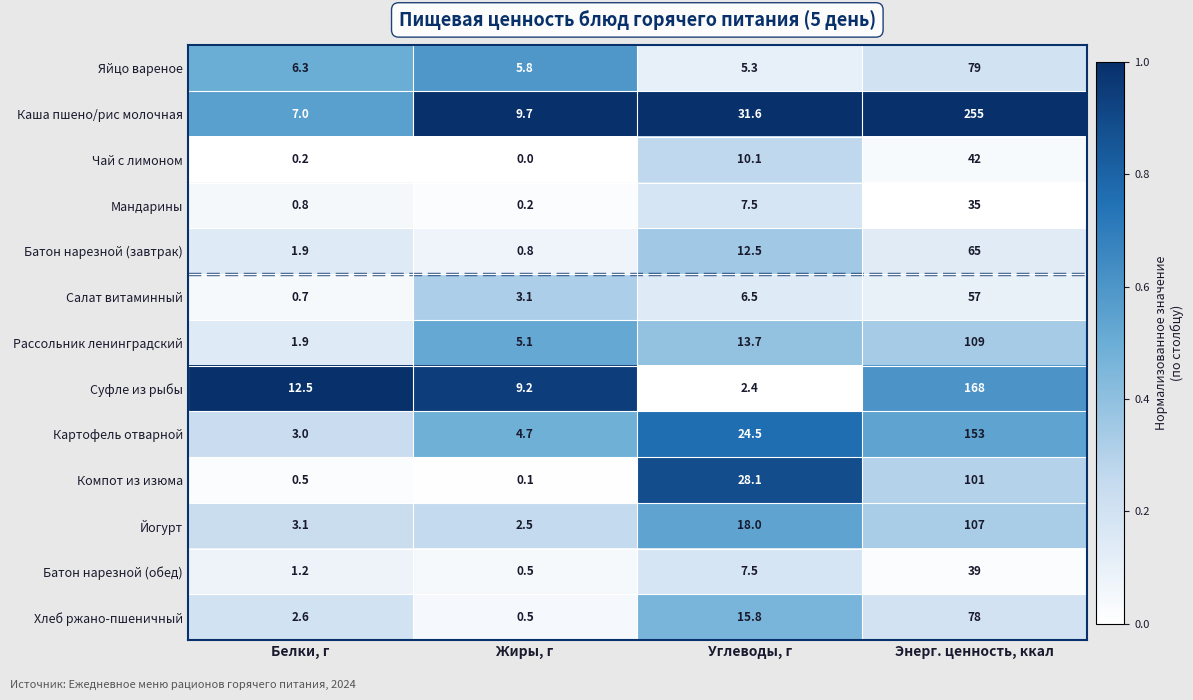

Which label corresponds to the largest value in the chart?

Энерг. ценность, ккал